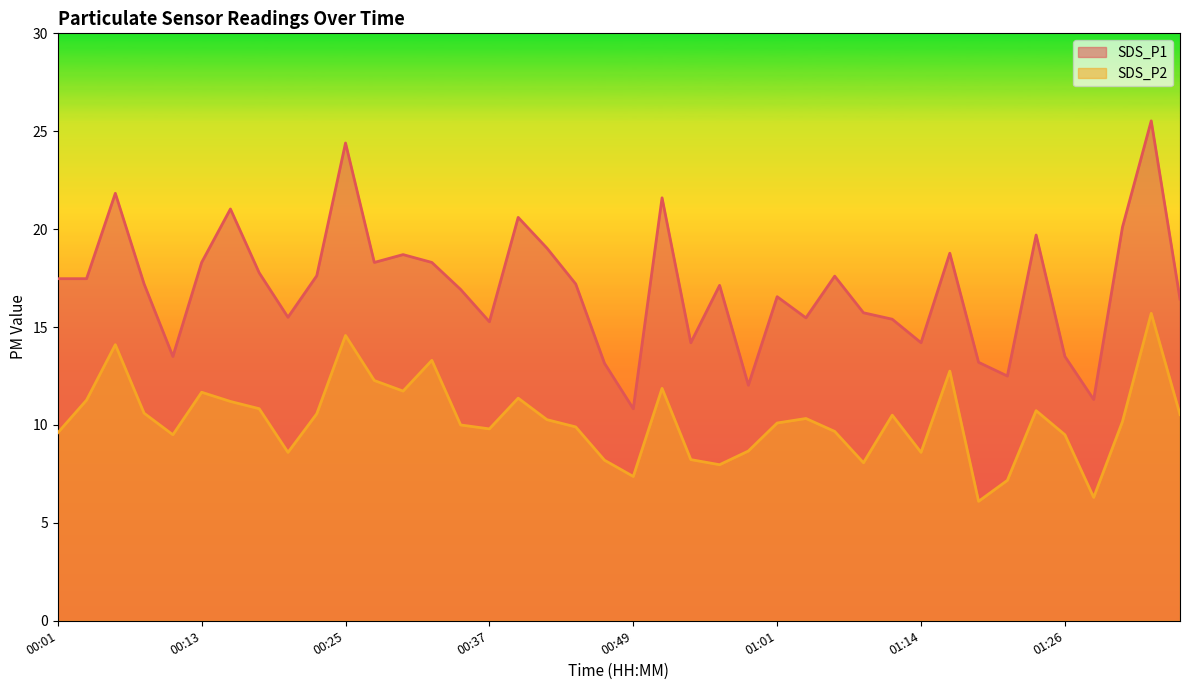

Reading left to right, list all the values displayed in this chart.

SDS_P1: 17.5	17.5	21.8	17.2	13.5	18.3	21.0	17.8	15.5	17.6	24.4	18.3	18.7	18.3	16.9	15.3	20.6	19.0	17.2	13.2	10.8	21.6	14.2	17.1	12.0	16.6	15.5	17.6	15.7	15.4	14.2	18.8	13.2	12.5	19.7	13.5	11.3	20.1	25.5	16.4
SDS_P2: 9.6	11.3	14.1	10.6	9.5	11.7	11.2	10.8	8.6	10.6	14.6	12.3	11.7	13.3	10.0	9.8	11.4	10.3	9.9	8.2	7.4	11.9	8.2	8.0	8.7	10.1	10.3	9.7	8.1	10.5	8.6	12.8	6.1	7.2	10.7	9.5	6.3	10.2	15.7	10.5